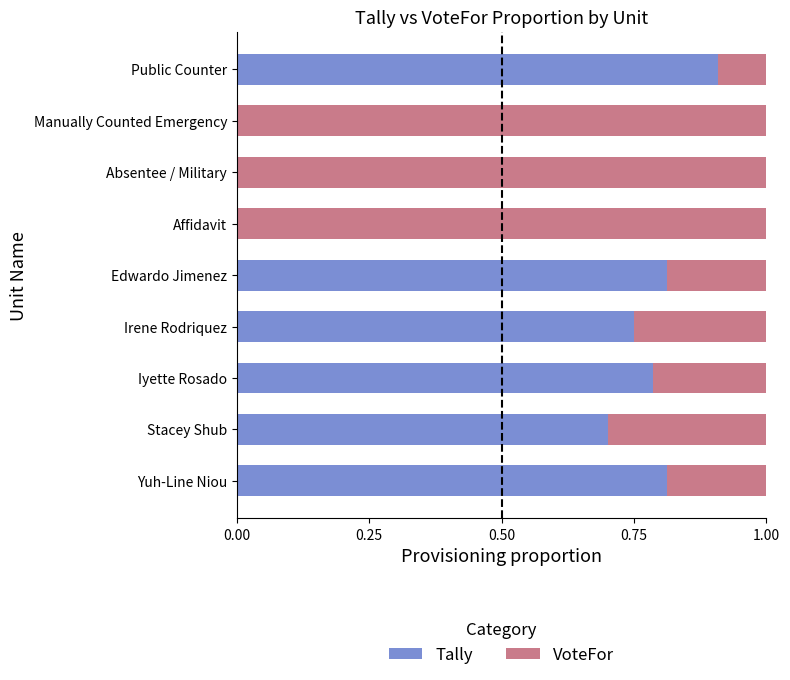

What is the sum of the Tally values at Affidavit and Public Counter?

0.9